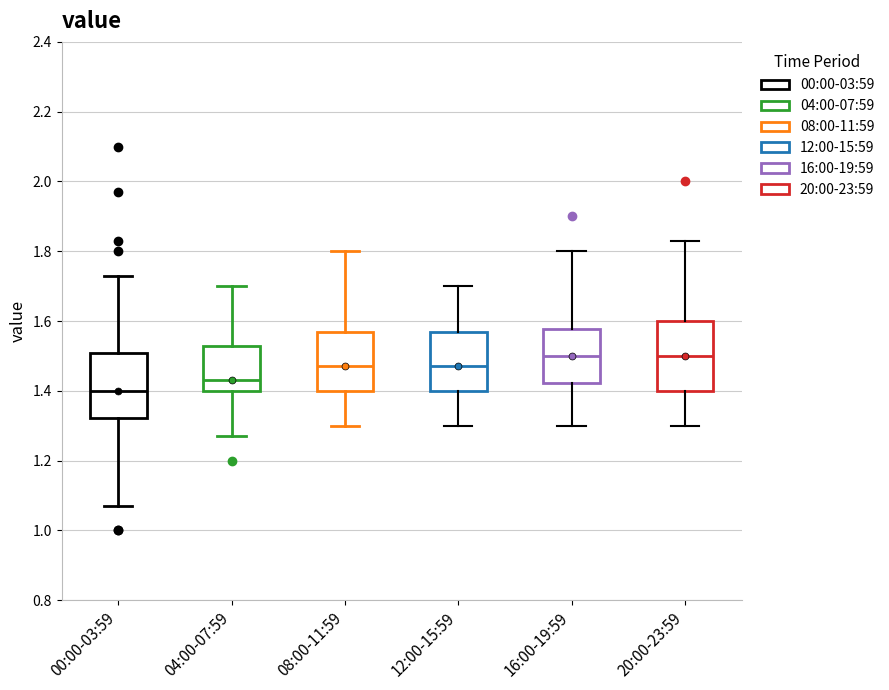

Reading left to right, transcribe this box plot: for each box, give where its median line is, the range the box spans, and where its two whiskers end, as read against the y-axis. The values are not printed on the chart, so give them approximately, as read against the axis.

00:00-03:59: median 1.40, box 1.32 to 1.50, whiskers 1.08 to 1.74
04:00-07:59: median 1.44, box 1.40 to 1.54, whiskers 1.28 to 1.70
08:00-11:59: median 1.48, box 1.40 to 1.58, whiskers 1.30 to 1.80
12:00-15:59: median 1.48, box 1.40 to 1.58, whiskers 1.30 to 1.70
16:00-19:59: median 1.50, box 1.42 to 1.58, whiskers 1.30 to 1.80
20:00-23:59: median 1.50, box 1.40 to 1.60, whiskers 1.30 to 1.84